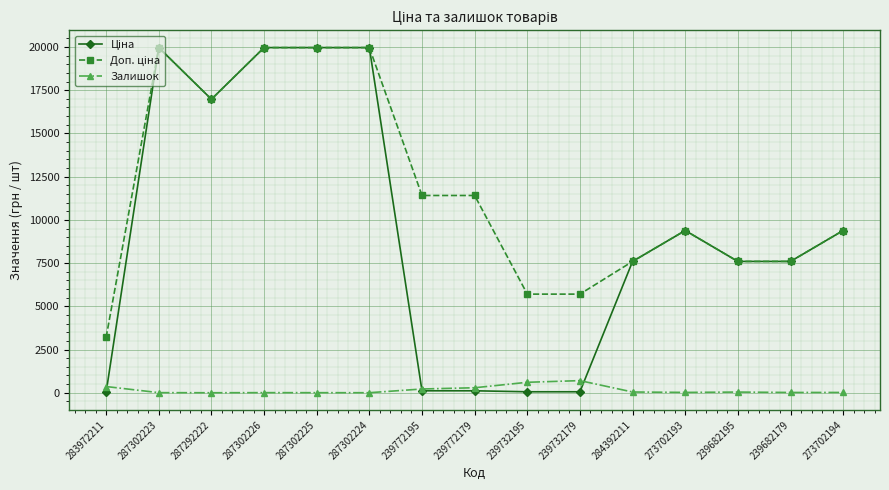

What is the label of the 9th point from the right?

239772195